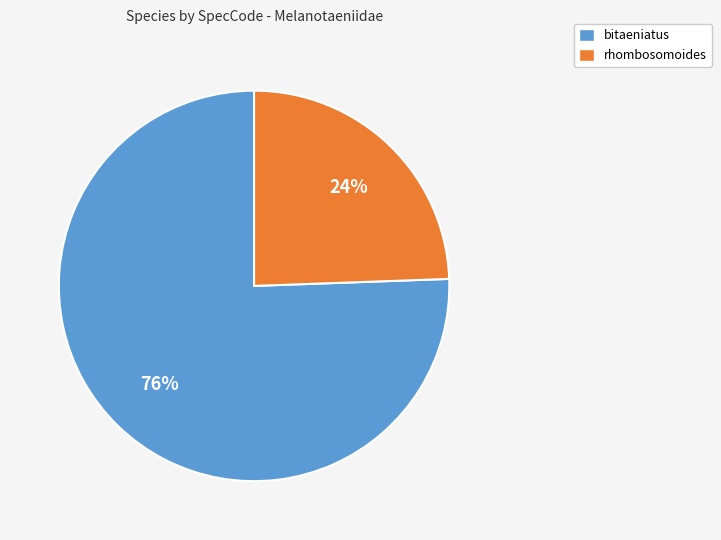

How many segments does this pie chart have?

2